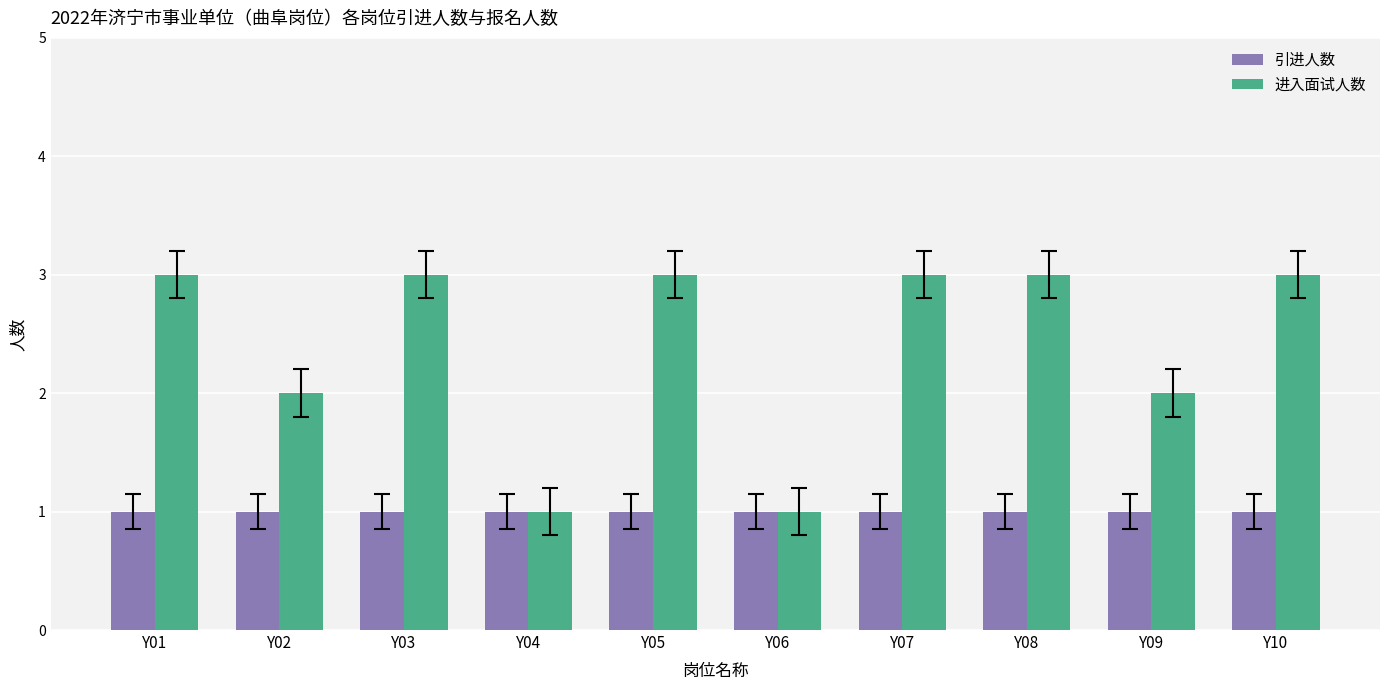

What is the highest value of the 进入面试人数 series?

3